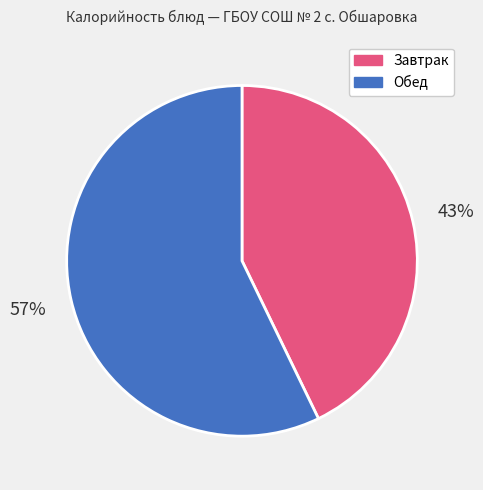

What percentage is the Завтрак slice, to the nearest percent?

43%